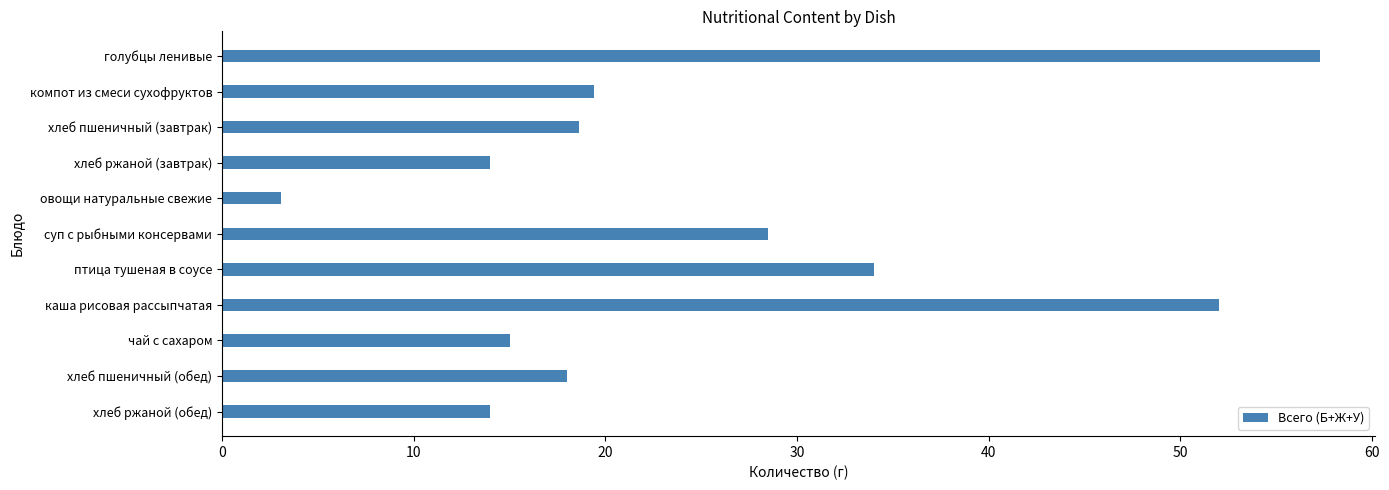

Reading top to bottom, list all the values displayed in this chart.

голубцы ленивые=57.3	компот из смеси сухофруктов=19.4	хлеб пшеничный (завтрак)=18.6	хлеб ржаной (завтрак)=14.0	овощи натуральные свежие=3.1	суп с рыбными консервами=28.5	птица тушеная в соусе=34.0	каша рисовая рассыпчатая=52.0	чай с сахаром=15.0	хлеб пшеничный (обед)=18.0	хлеб ржаной (обед)=14.0